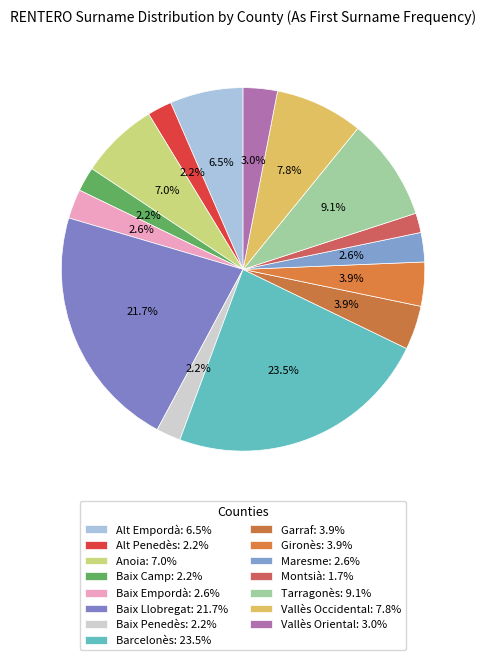

Which slice is the largest?

Barcelonès